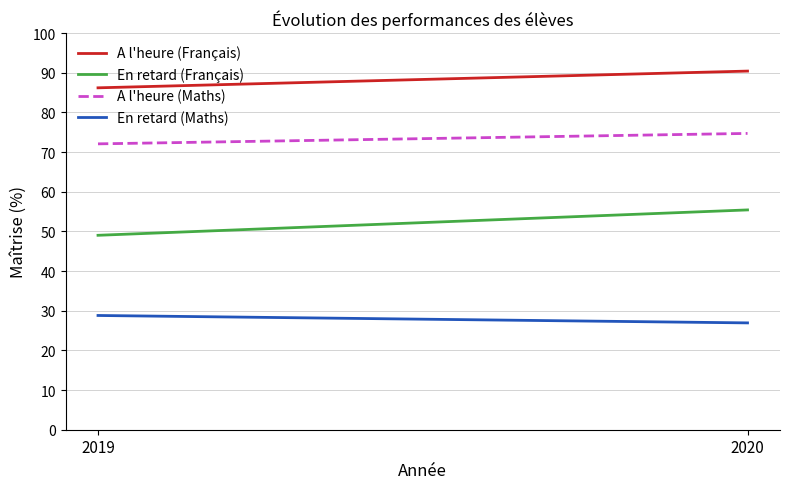

Reading left to right, list all the values displayed in this chart.

A l'heure (Français): 2019=86.2	2020=90.4
En retard (Français): 2019=49.0	2020=55.4
A l'heure (Maths): 2019=72.1	2020=74.7
En retard (Maths): 2019=28.8	2020=26.9